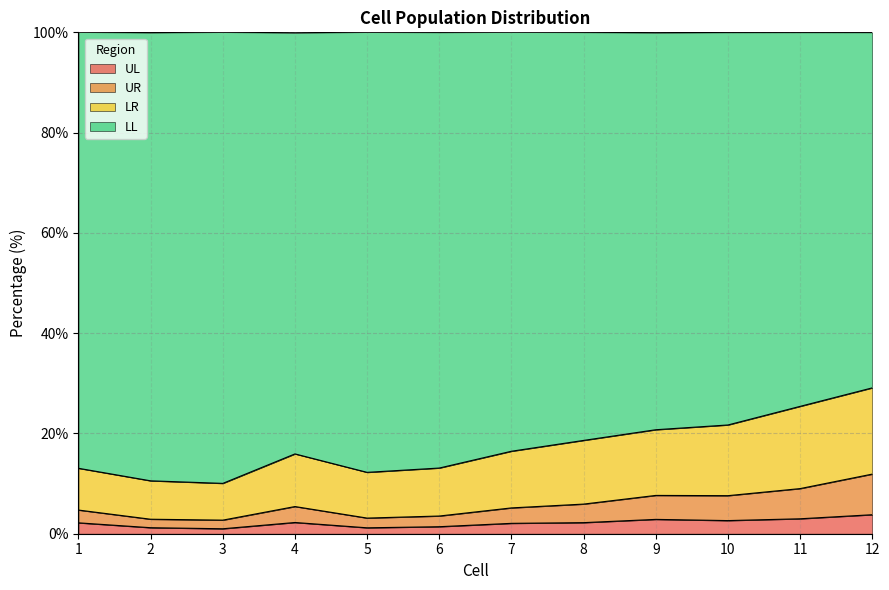

The UL series shows 2.1 at 7. True or false?

True